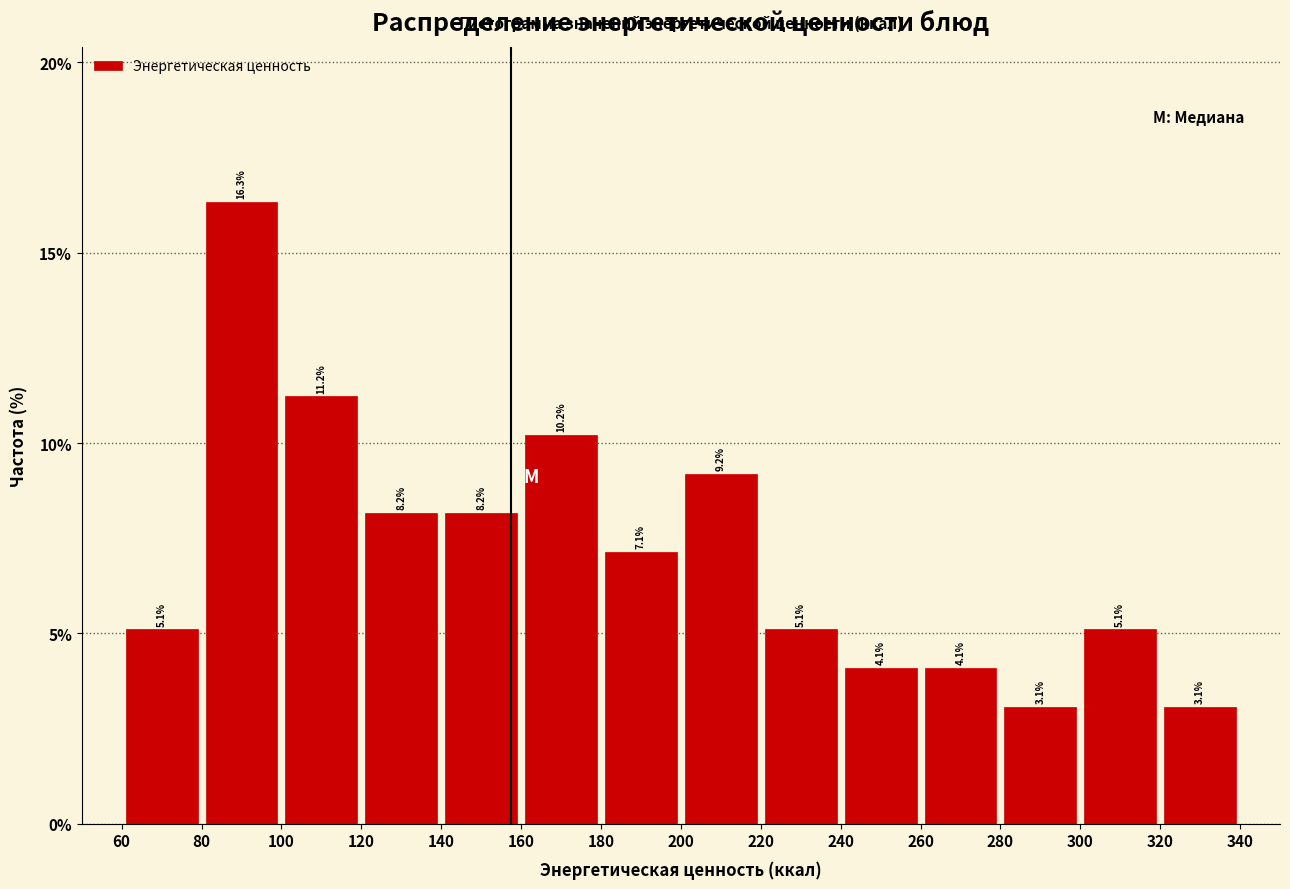

Reading left to right, transcribe this chart: for each bar, give the range it covers on the x-axis and its height.

60 to 80: 5.1
80 to 100: 16.3
100 to 120: 11.2
120 to 140: 8.2
140 to 160: 8.2
160 to 180: 10.2
180 to 200: 7.1
200 to 220: 9.2
220 to 240: 5.1
240 to 260: 4.1
260 to 280: 4.1
280 to 300: 3.1
300 to 320: 5.1
320 to 340: 3.1